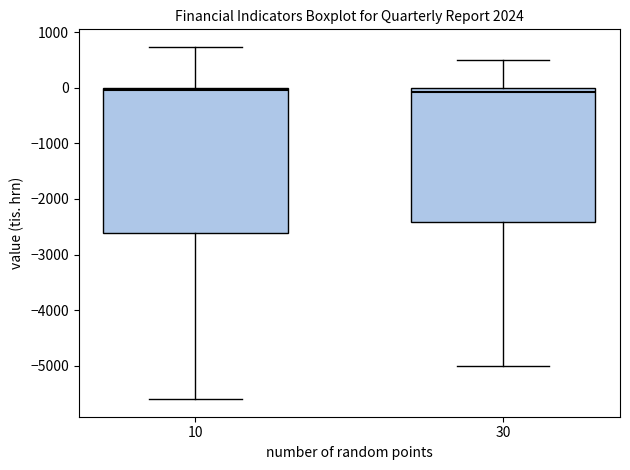

Reading left to right, transcribe this box plot: for each box, give where its median line is, the range the box spans, and where its two whiskers end, as read against the y-axis. The values are not printed on the chart, so give them approximately, as read against the axis.

10: median 0 (just below the box's upper edge), box -2600 to 0, whiskers -5600 to 700
30: median -100, box -2400 to 0, whiskers -5000 to 500